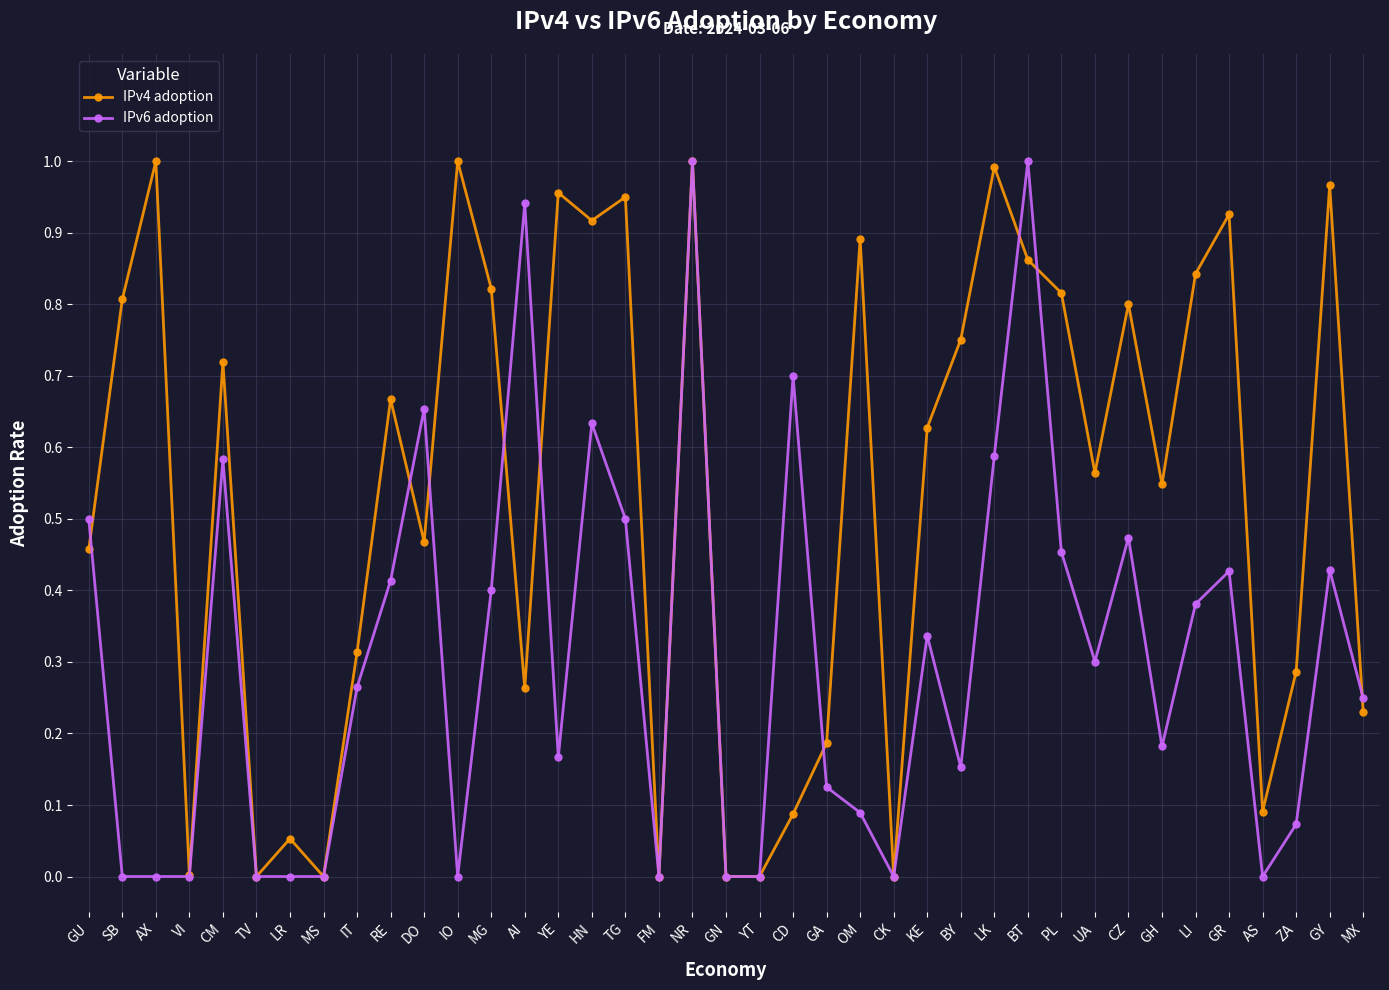

What is the label of the 3rd point from the right?

ZA